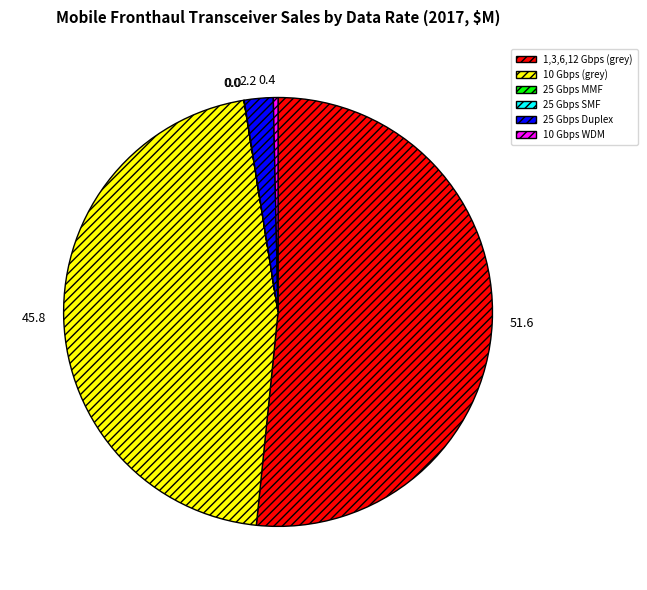

Does any single category account for the majority?

Yes